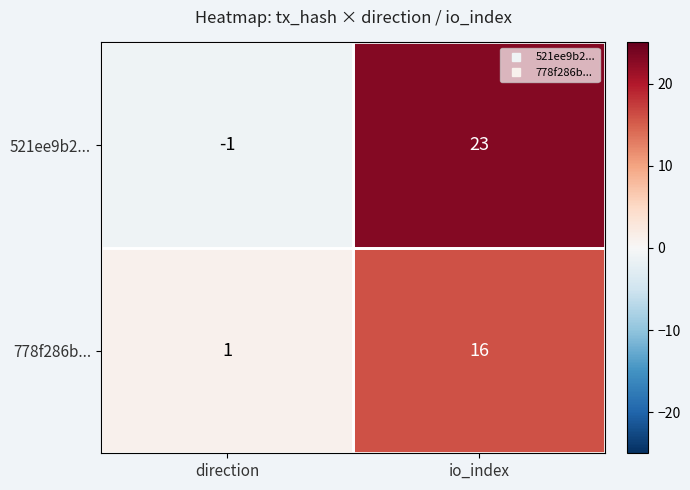

List the series in order of their overall mean, highest first.

521ee9b2..., 778f286b...